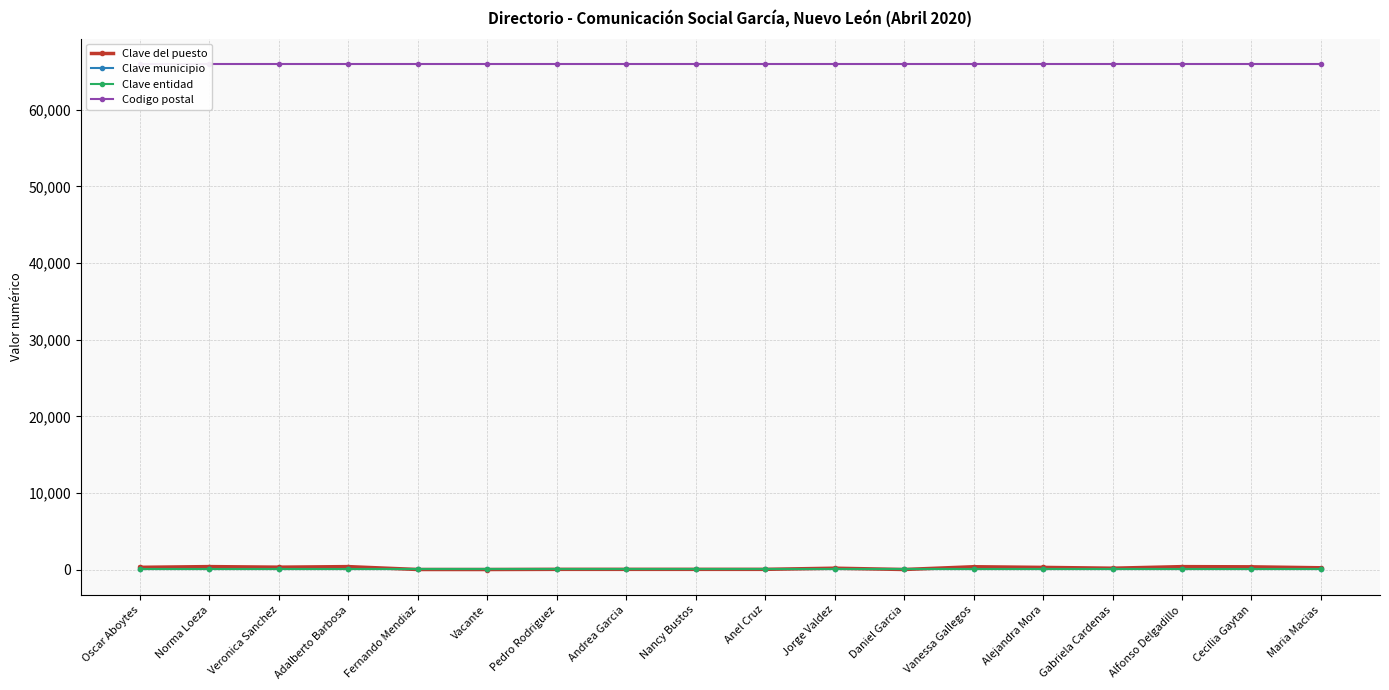

At which category does the chart reach its peak across all series?

Oscar Aboytes